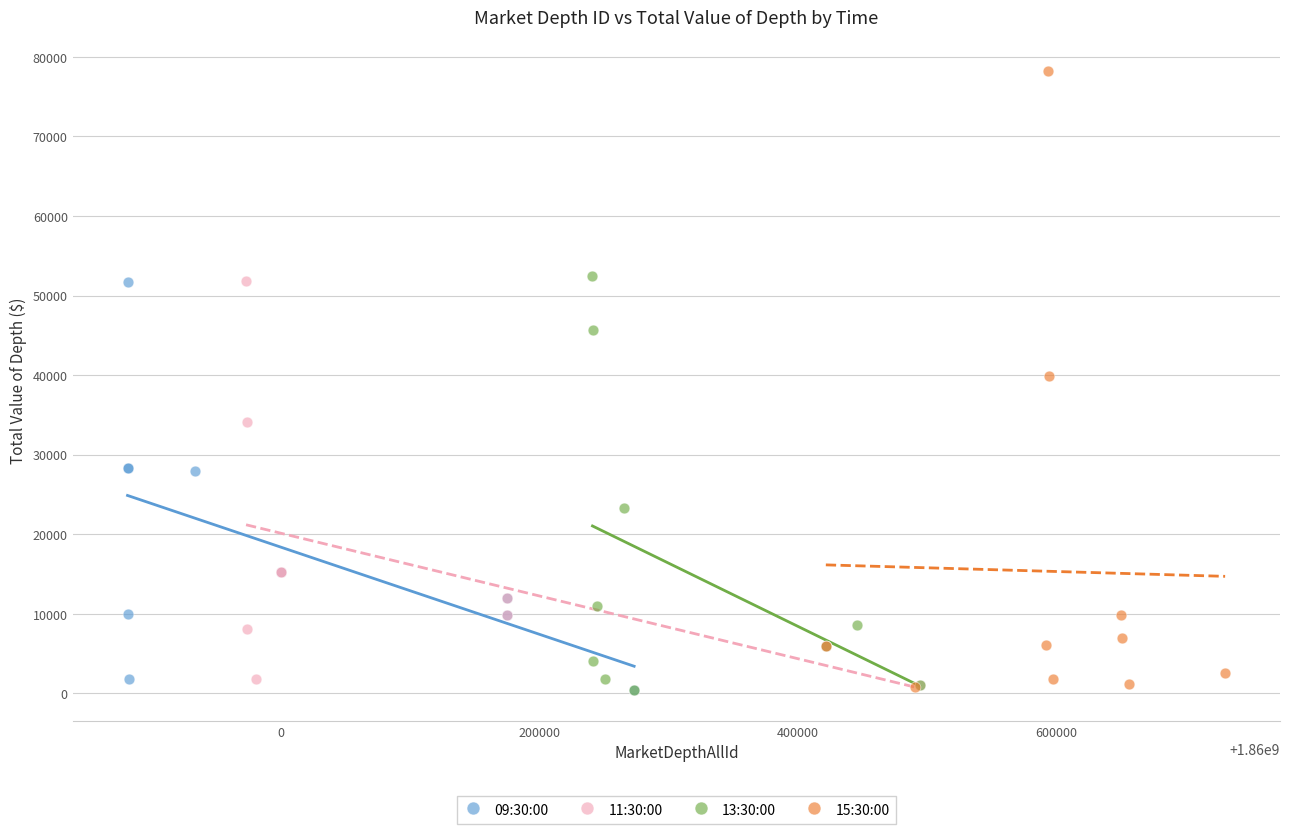

Which series has the widest spread of Y values?

15:30:00